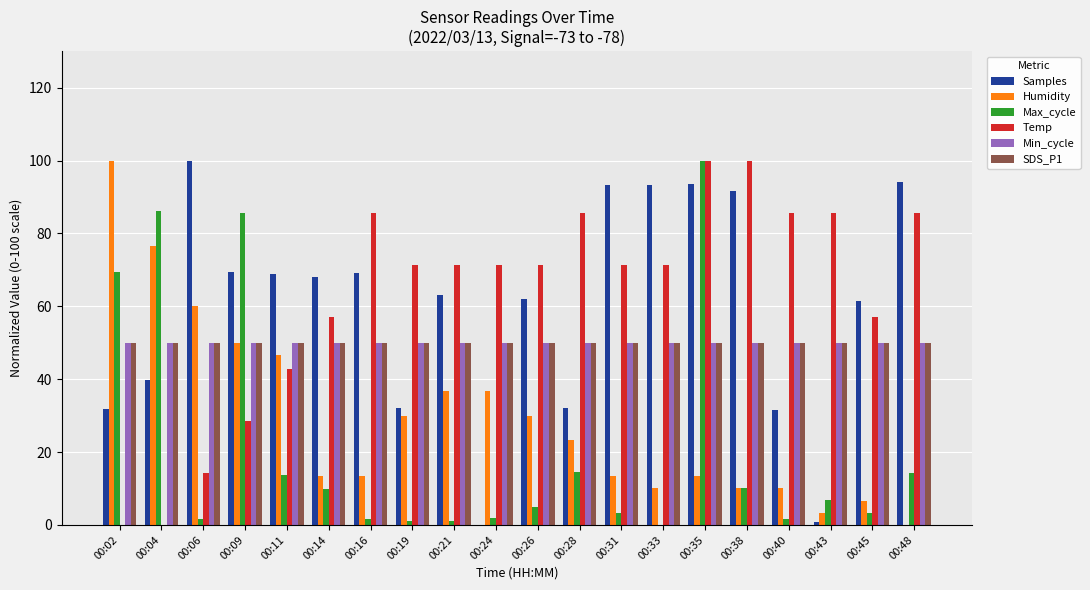

What is the sum of the Humidity values at 00:33 and 00:35?

23.3